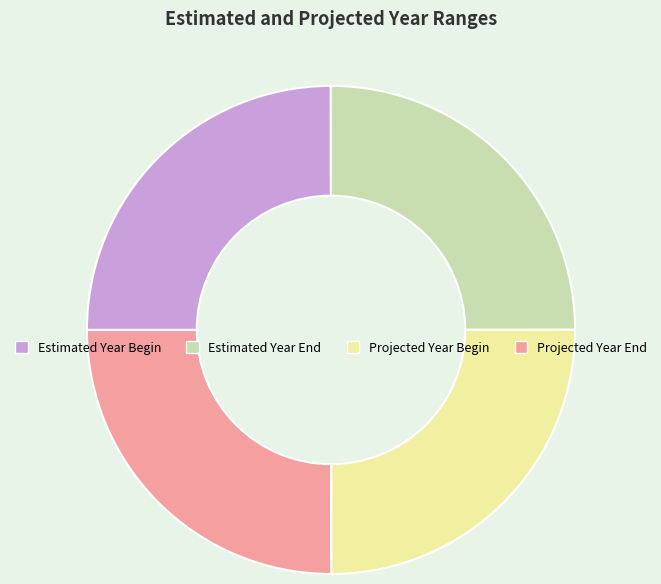

Does Estimated Year Begin represent more than half of the total?

No